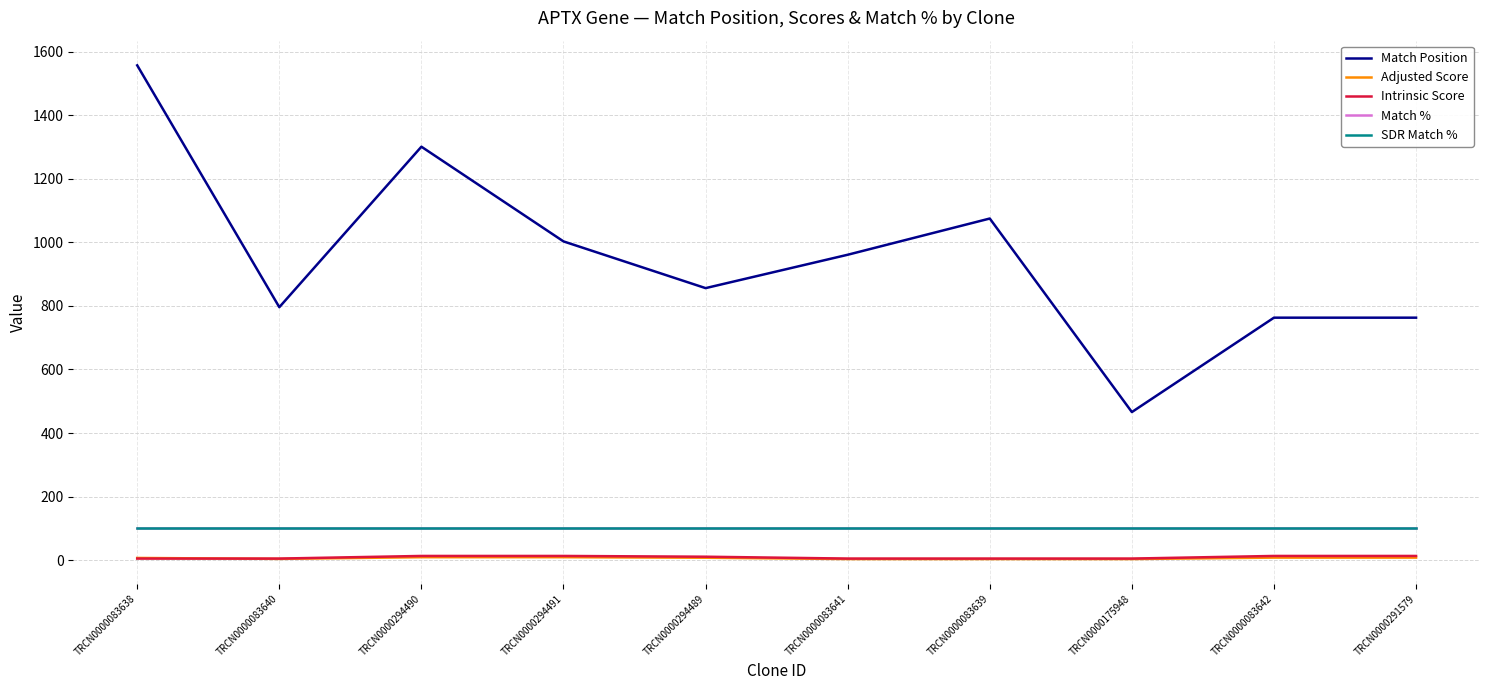

Does the chart have visible grid lines?

Yes